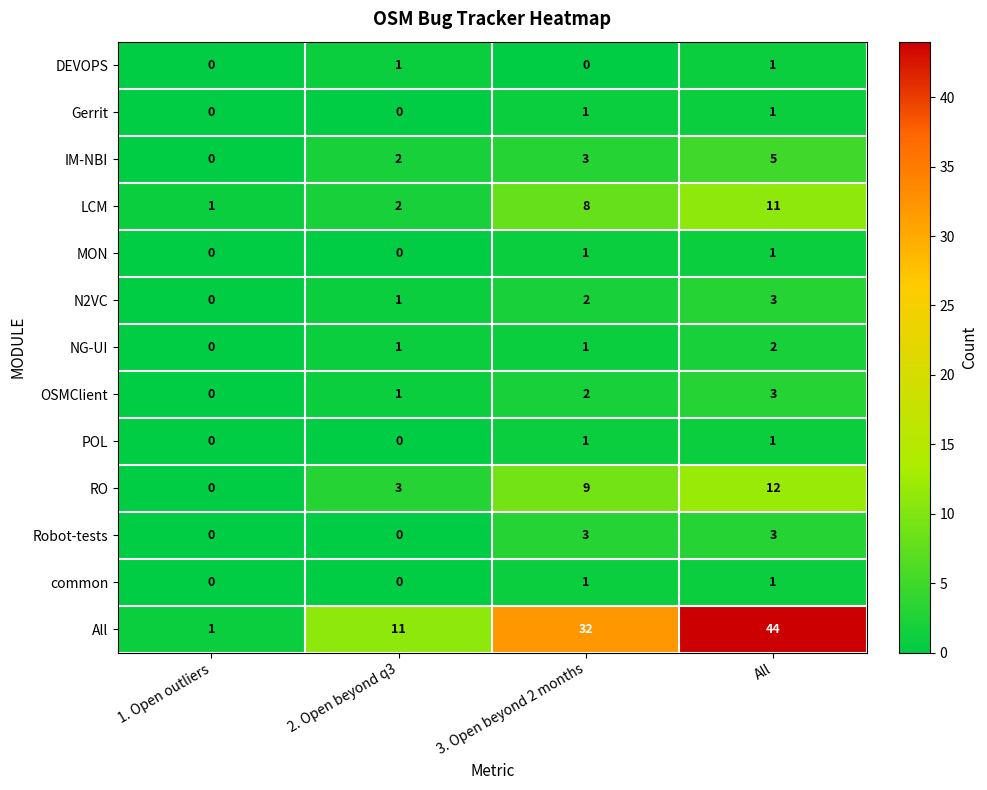

The value of OSMClient at 1. Open outliers is 0. True or false?

True